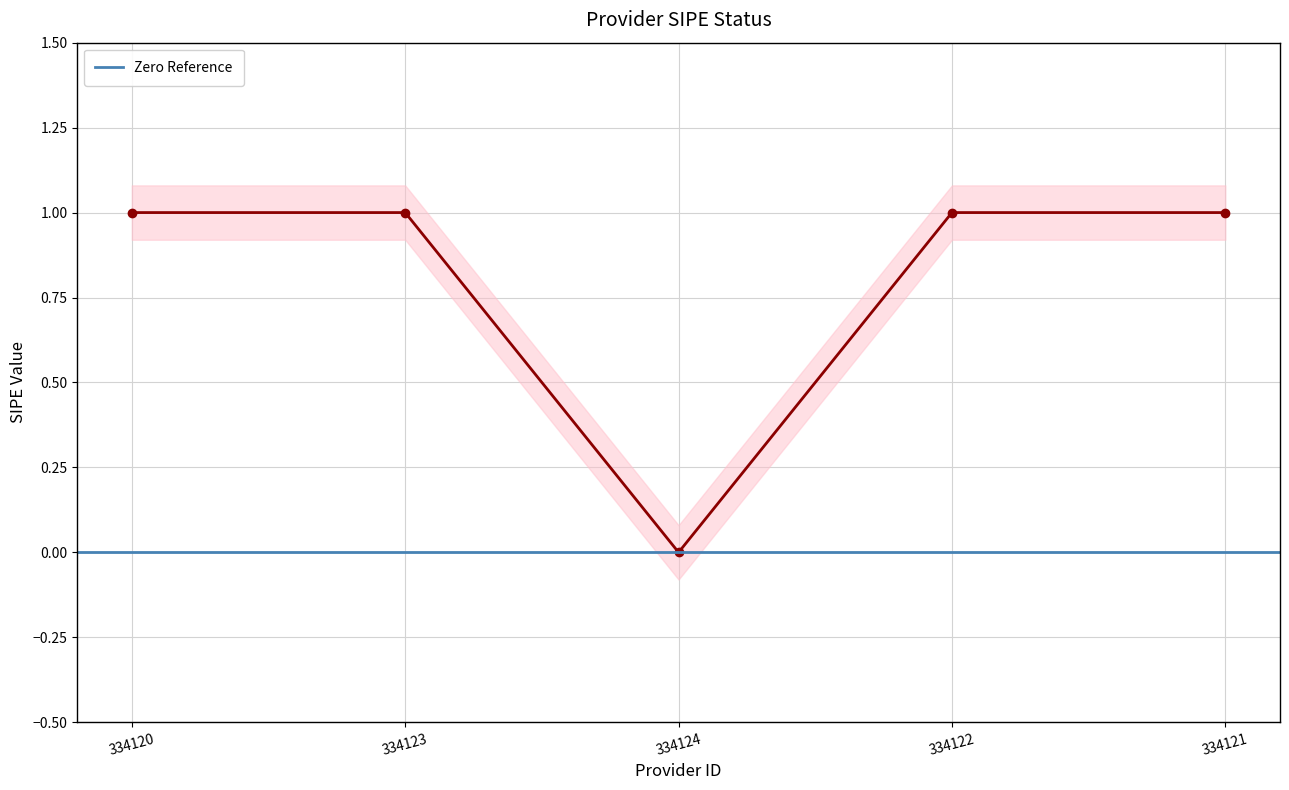

The chart shows a value of 0 at 334124. True or false?

False